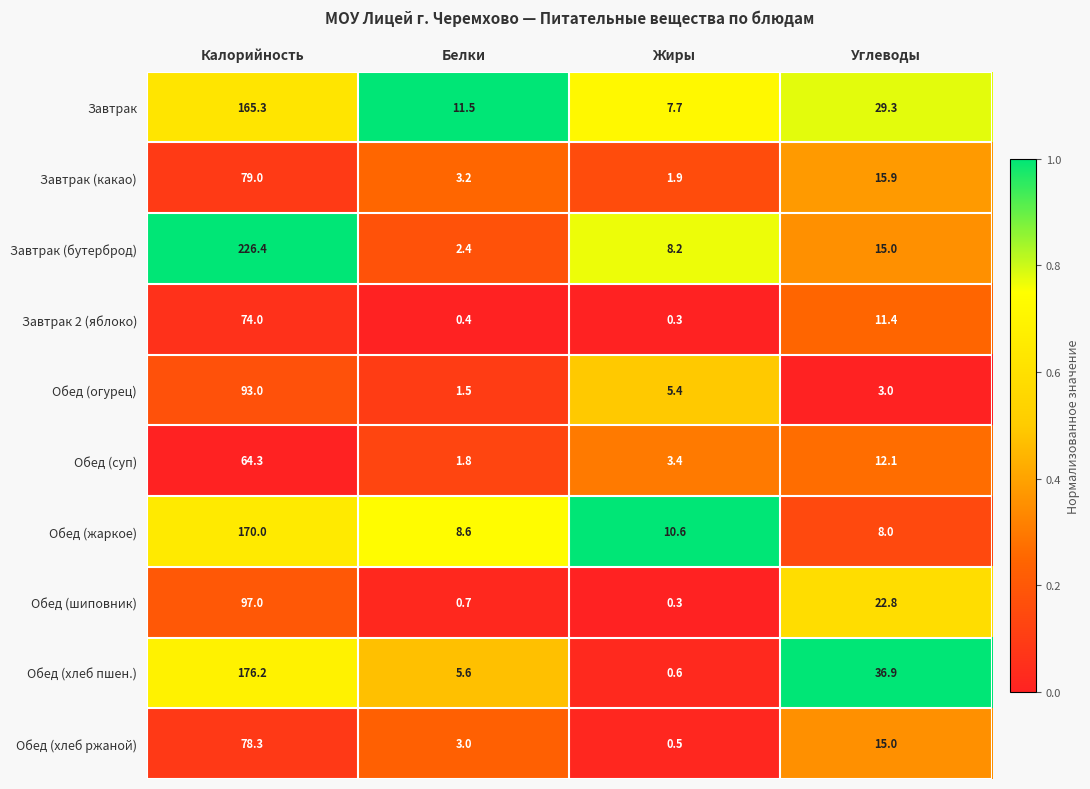

Which series changed the most between Белки and Жиры?

Завтрак (бутерброд)